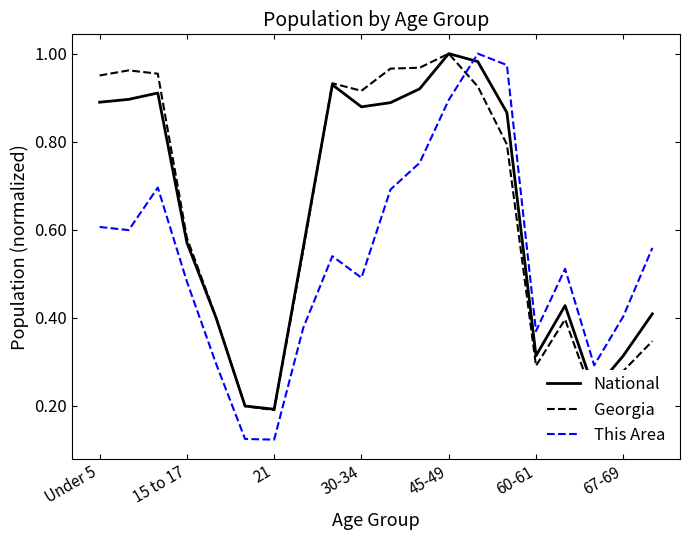

Which series ends up on top after the final intersection of This Area and Georgia?

This Area